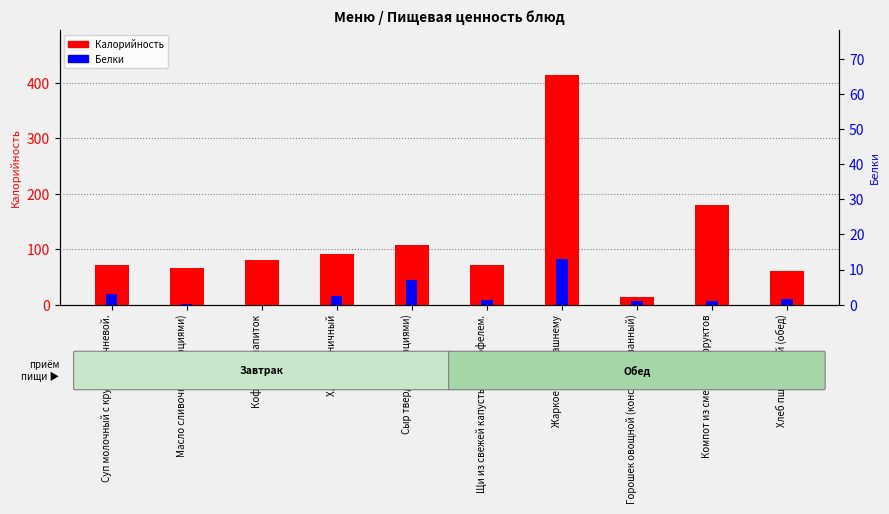

What is the value of the Белки bar at the 8th from the left?

1.0